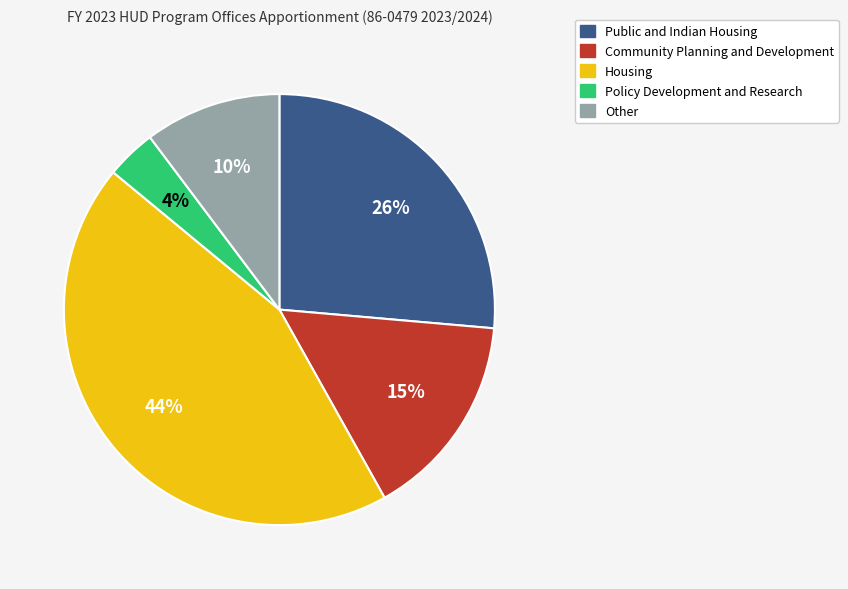

Is the sum of Other and Policy Development and Research greater than half?

No